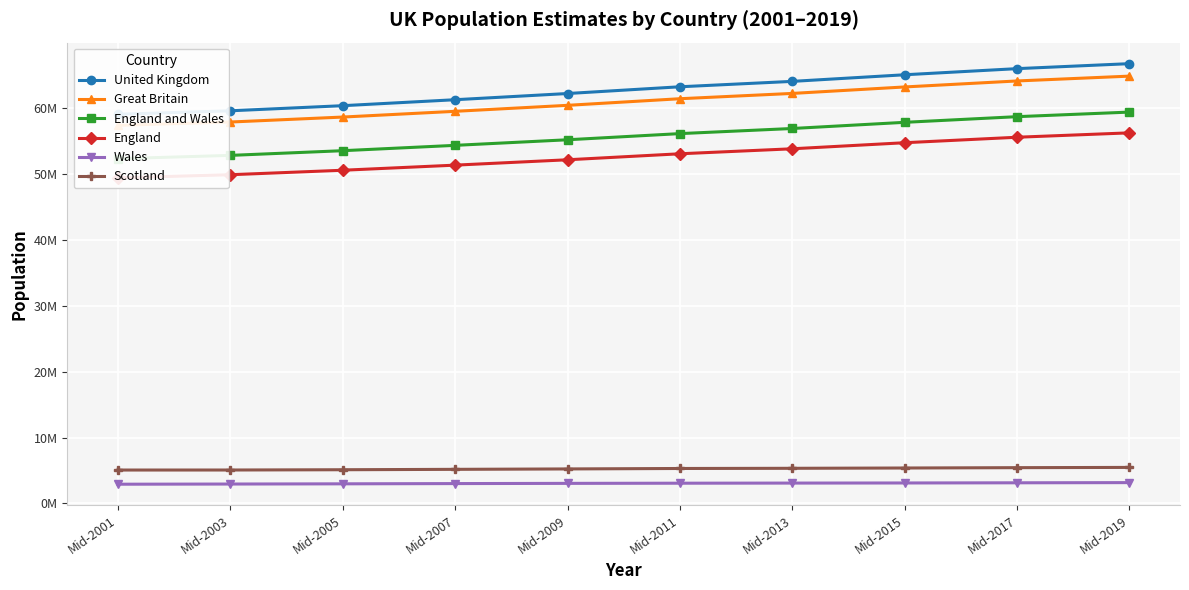

Which series has the widest spread of values?

United Kingdom